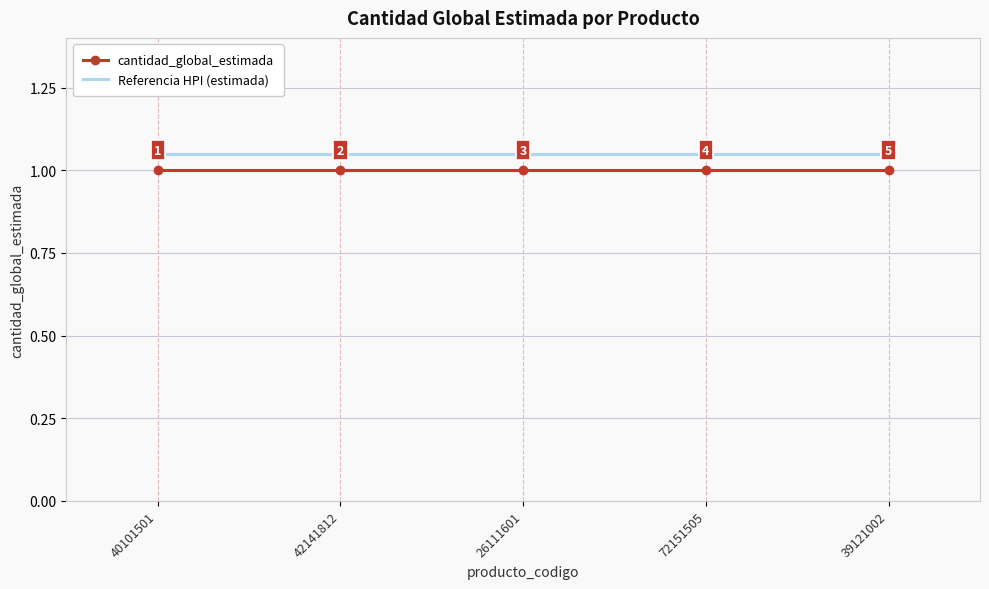

Is it true that cantidad_global_estimada equals 0.6 at 72151505?

False